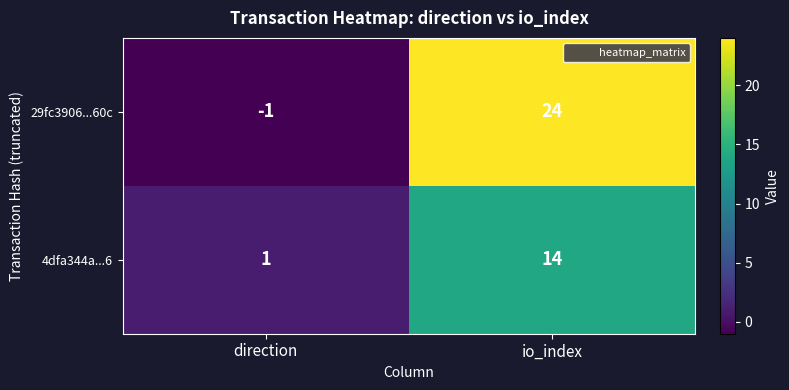

Which series has the largest range (max minus min)?

29fc3906...60c